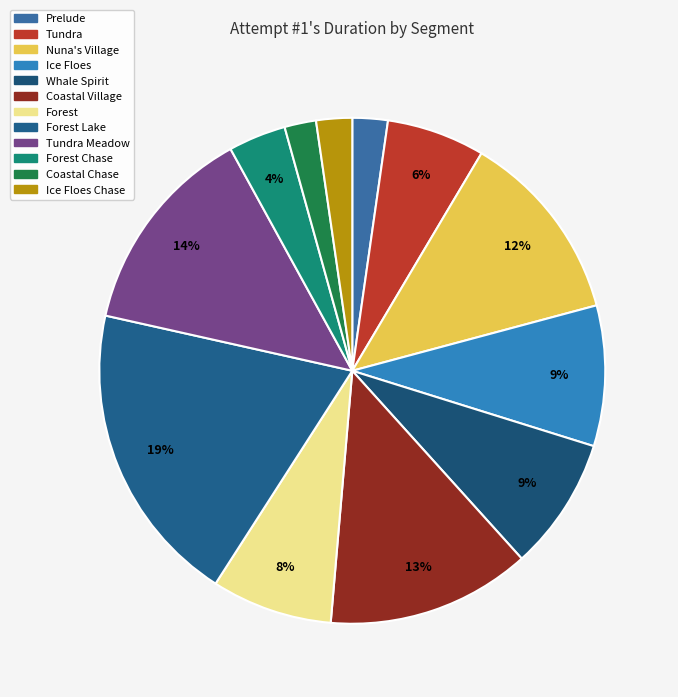

How many slices are in this pie chart?

12